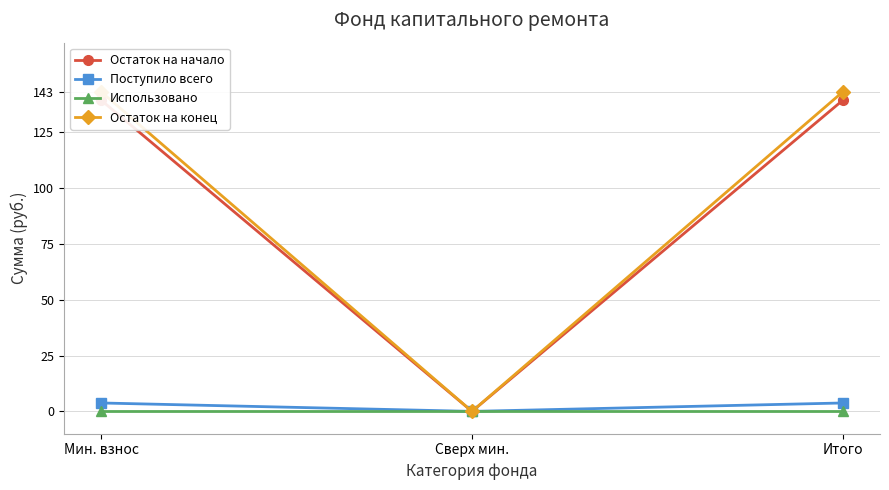

What are all the series names shown in the legend?

Остаток на начало, Поступило всего, Использовано, Остаток на конец